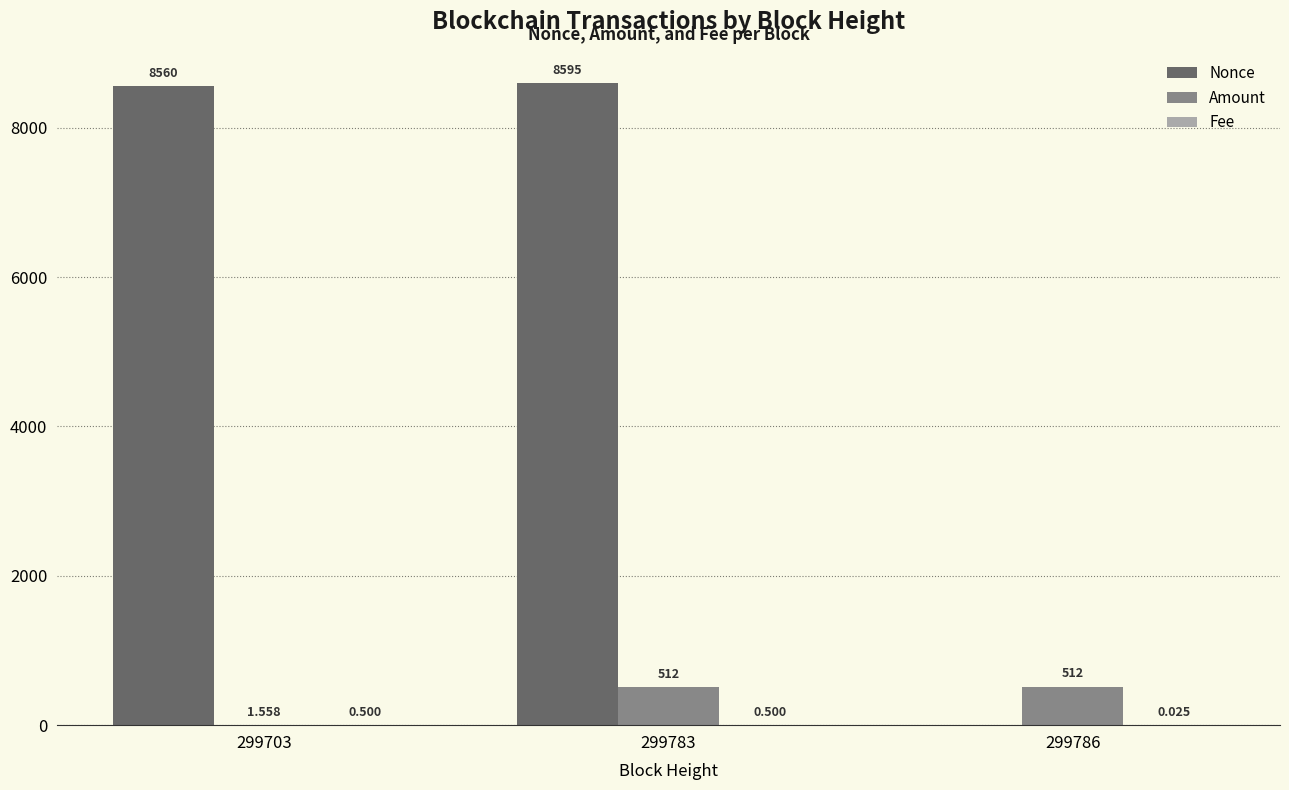

What is the spread (max minus min) of values at 299783?

8594.5